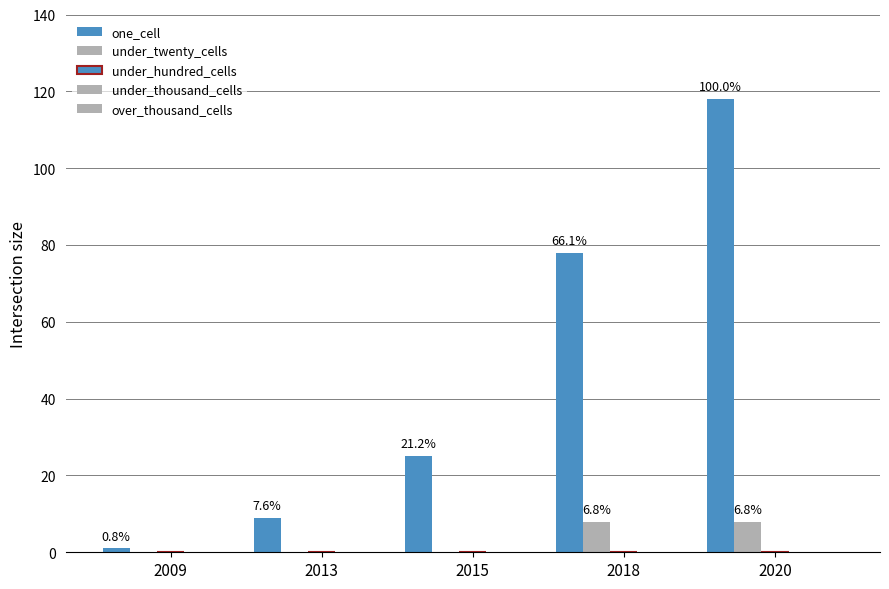

How many groups of bars are there?

5